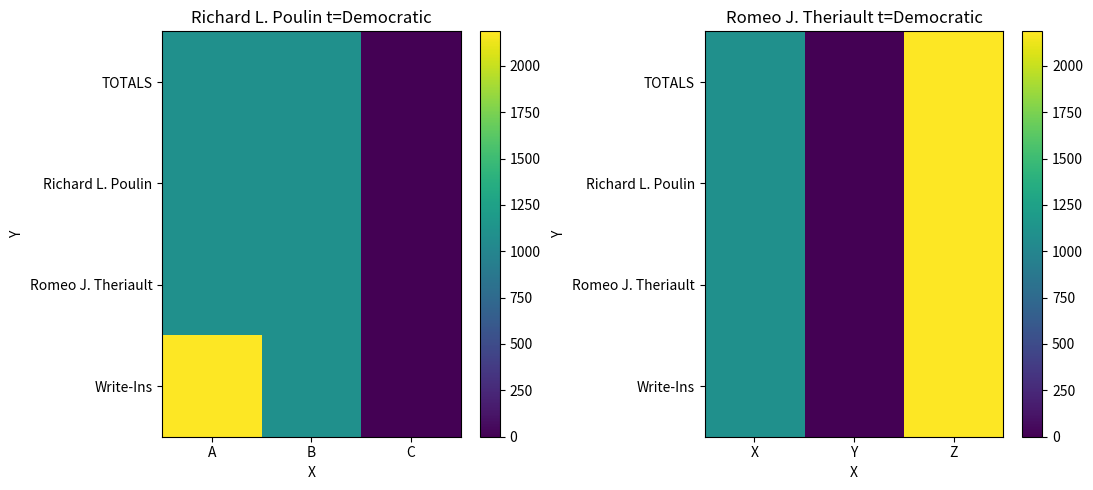

Read the Richard L. Poulin value at X, to the nearest 100.

1100